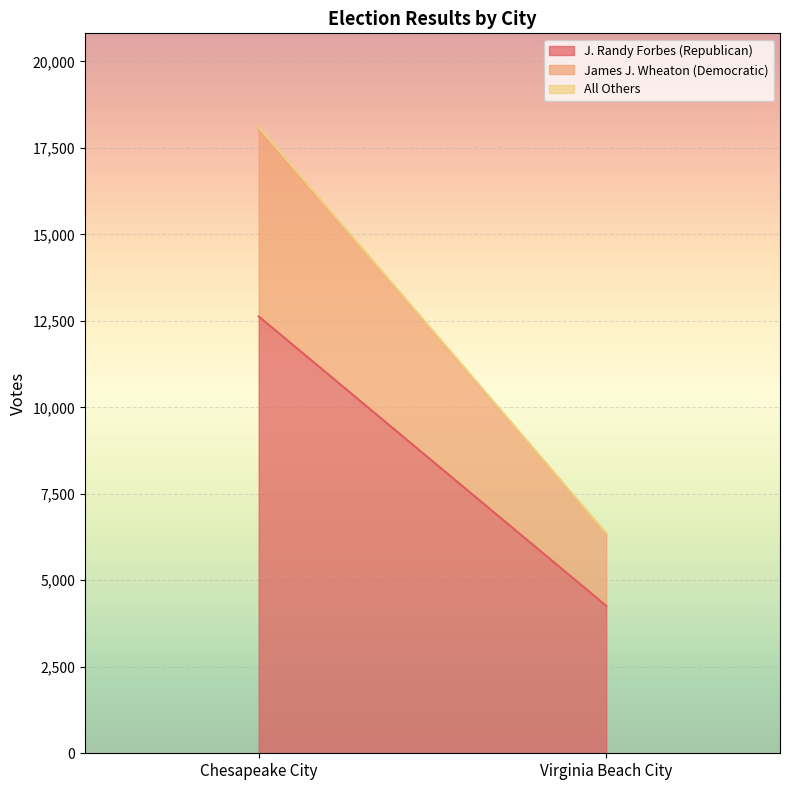

What is the spread (max minus min) of values at Chesapeake City?

12602